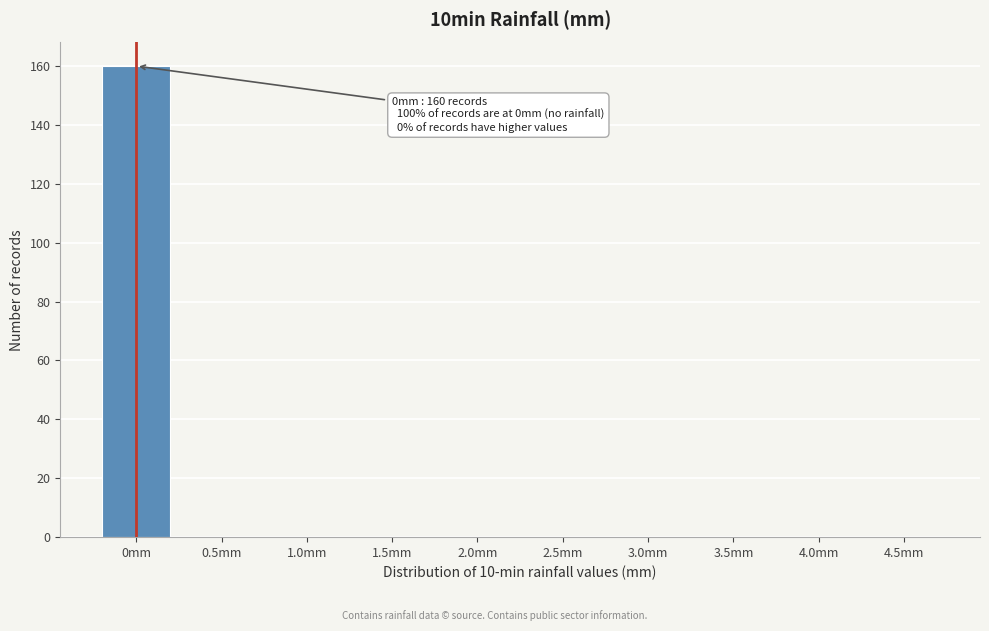

Reading right to left, what are all the values shown in this chart?

4.5mm=0	4.0mm=0	3.5mm=0	3.0mm=0	2.5mm=0	2.0mm=0	1.5mm=0	1.0mm=0	0.5mm=0	0mm=160